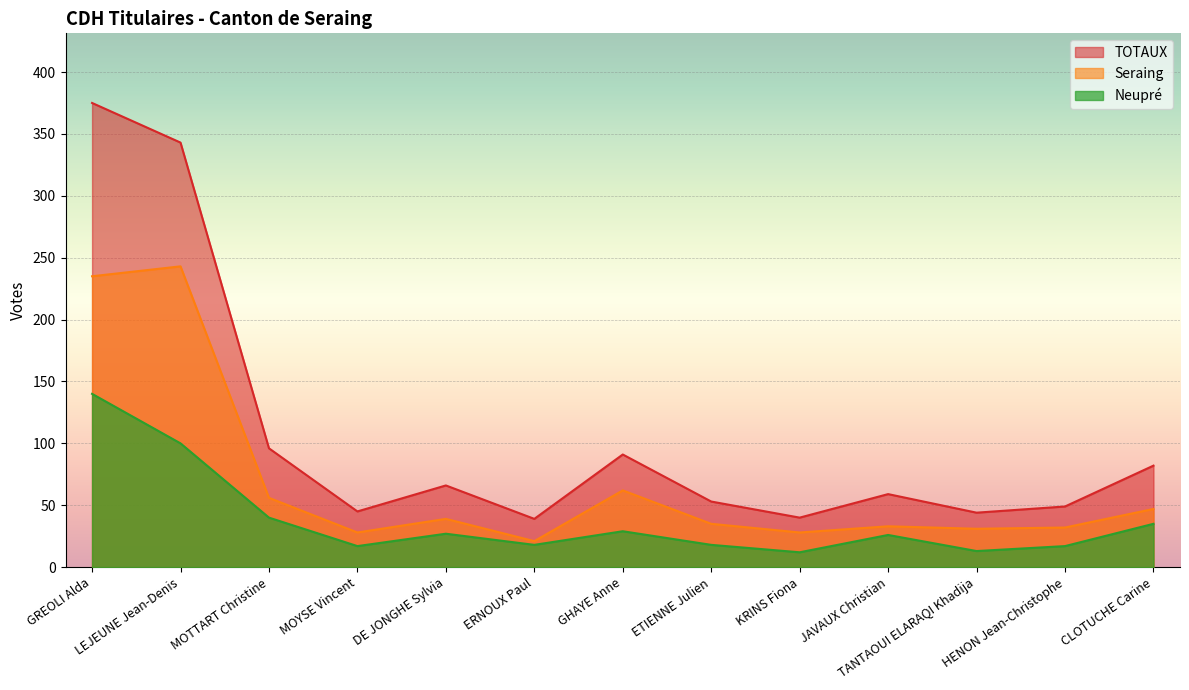

The value of Seraing at ETIENNE Julien is 35. True or false?

True